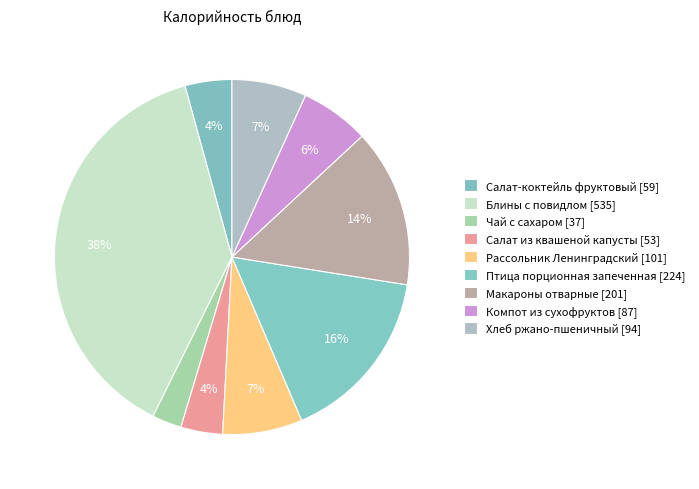

What percentage is the Птица порционная запеченная slice, to the nearest percent?

16%